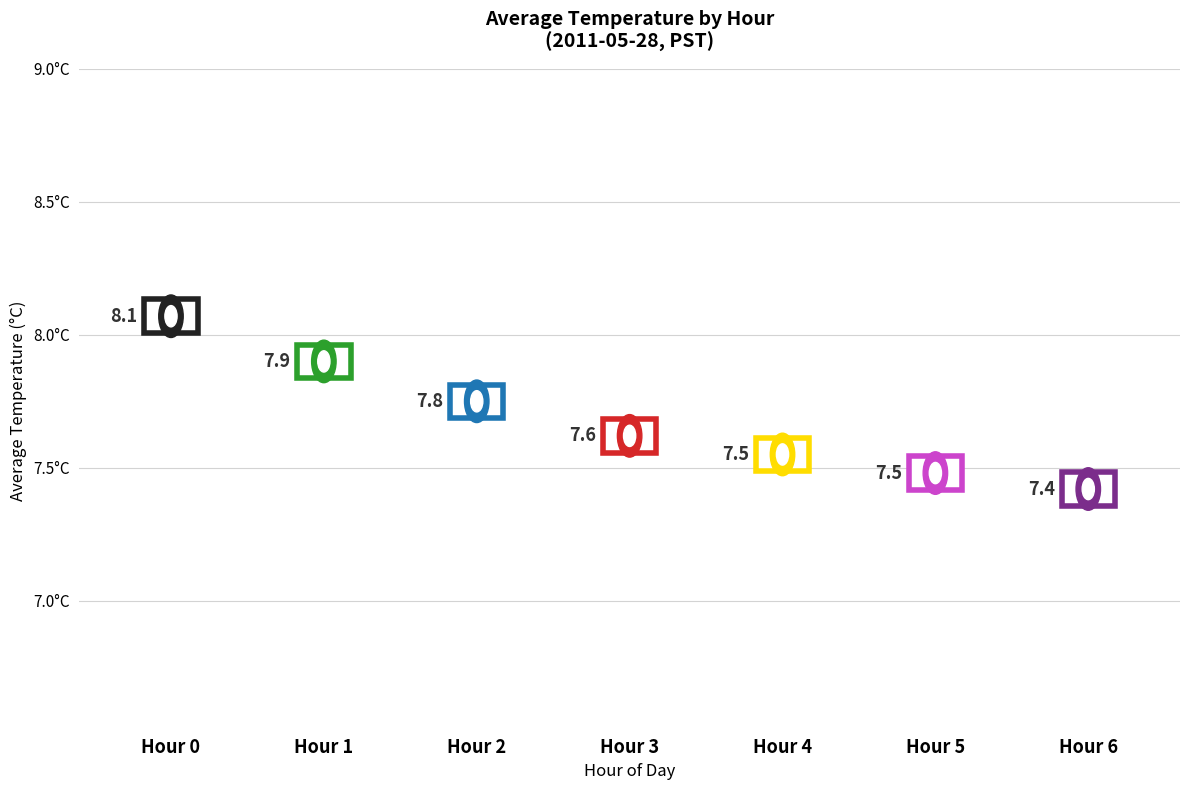

Are the bars grouped side by side (vs. stacked)?

No